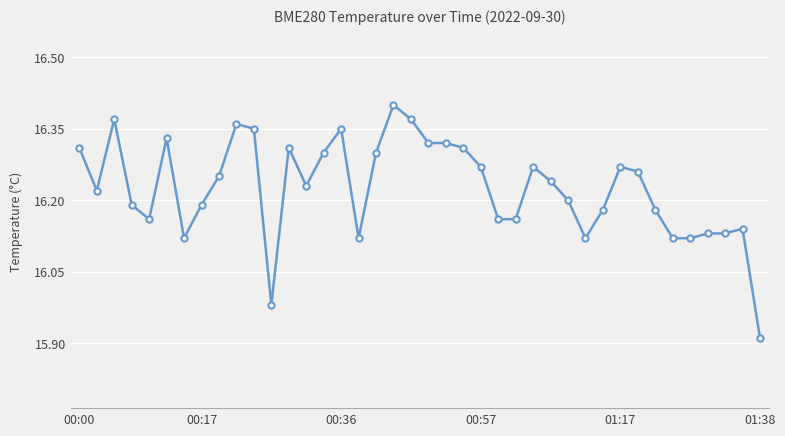

True or false: there are more than 1 points higher than both neighbors.

True